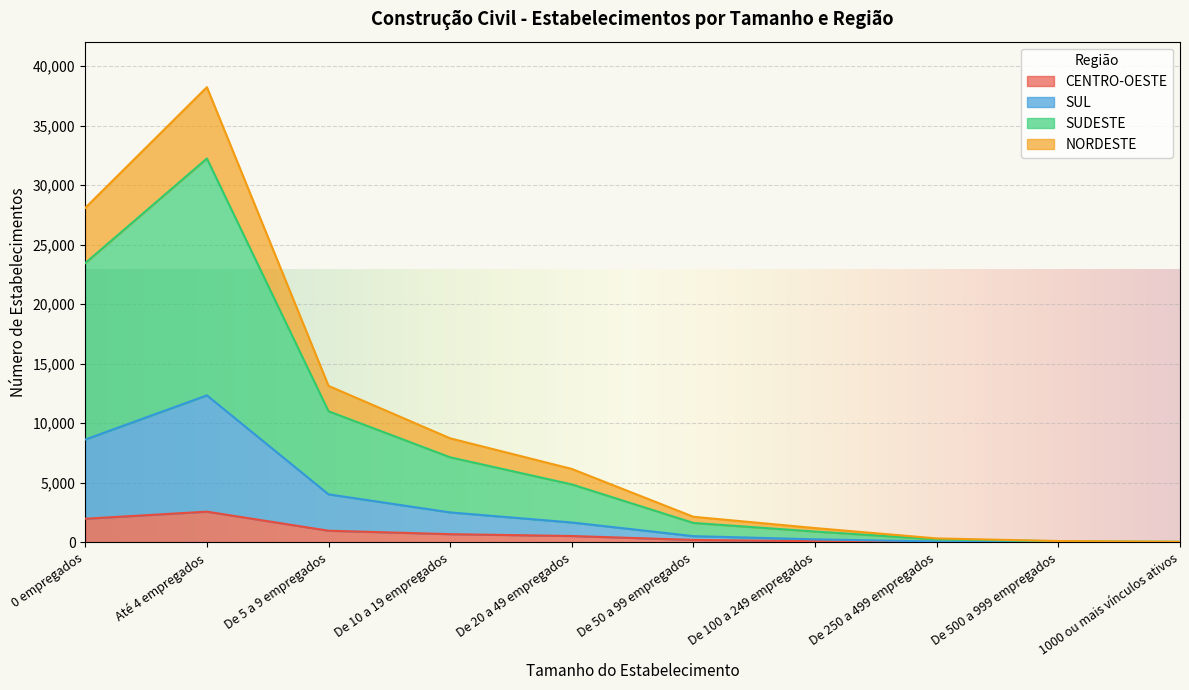

What is the highest value of the CENTRO-OESTE series?

2572